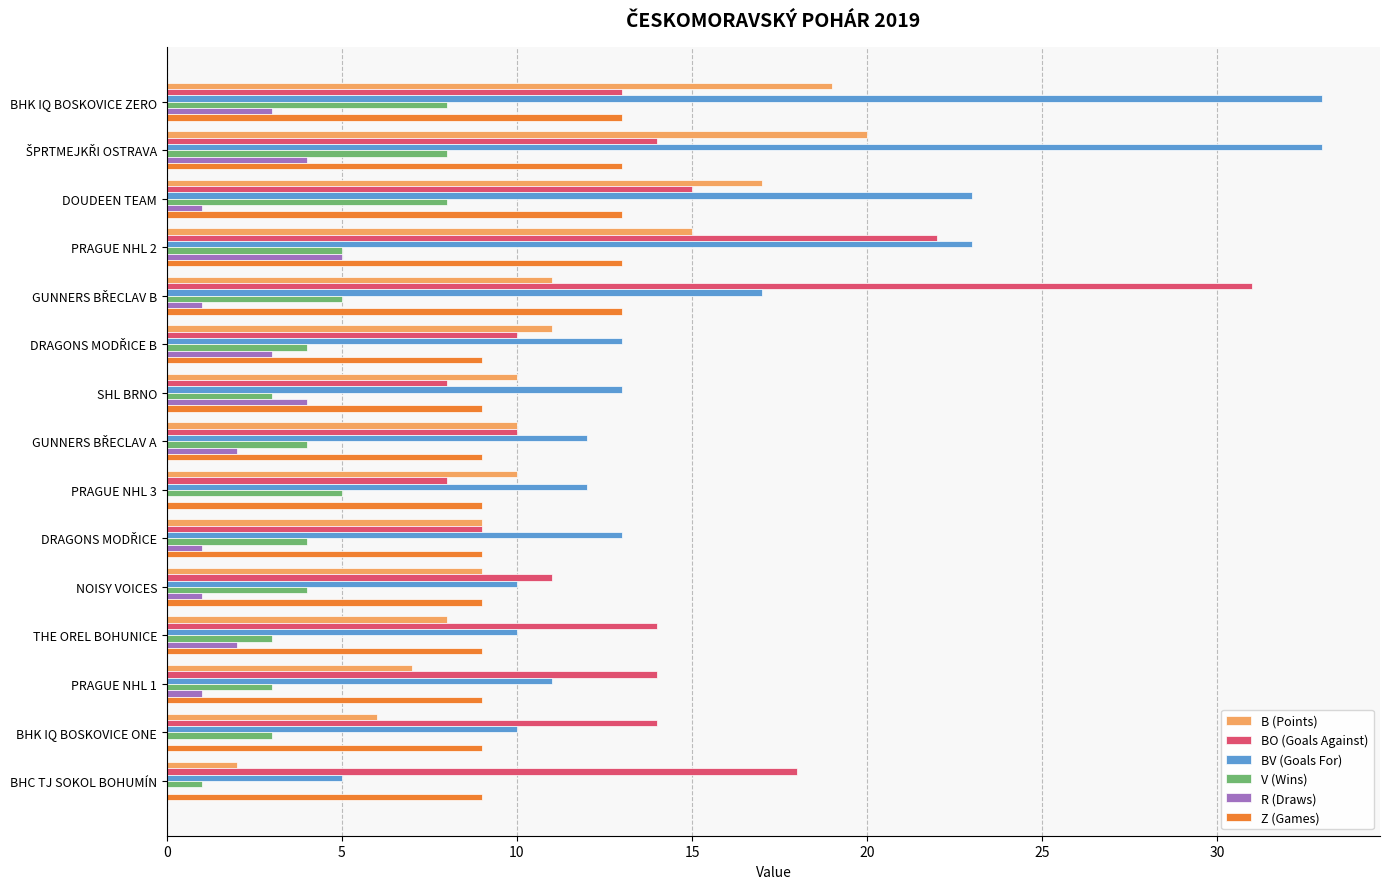

True or false: V (Wins) has a value of 3 at PRAGUE NHL 1.

True